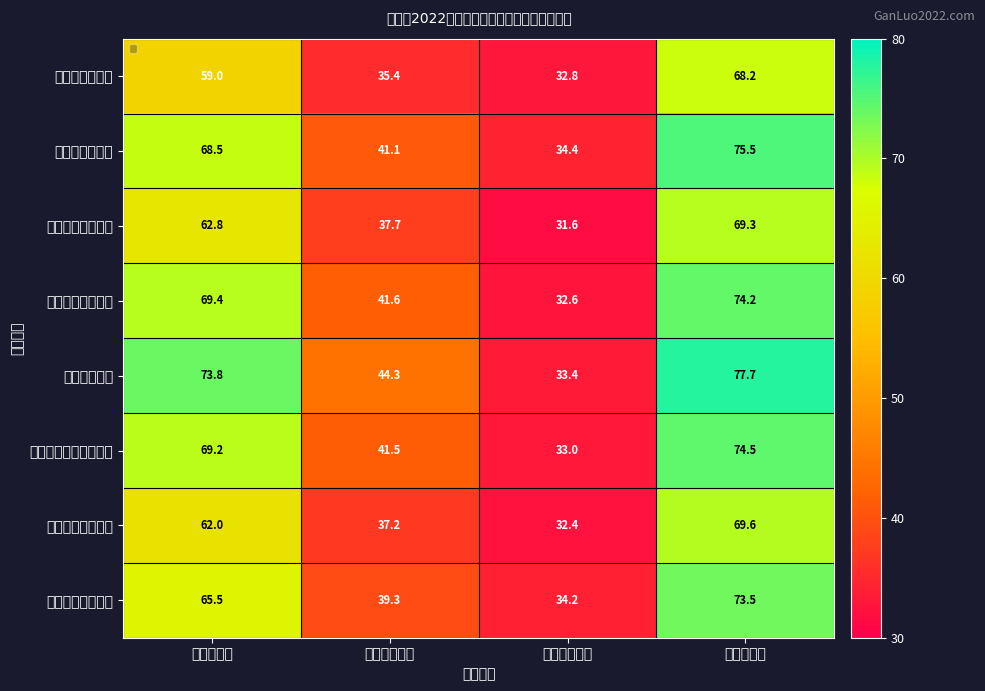

Which label corresponds to the smallest value in the chart?

面试折合成绩